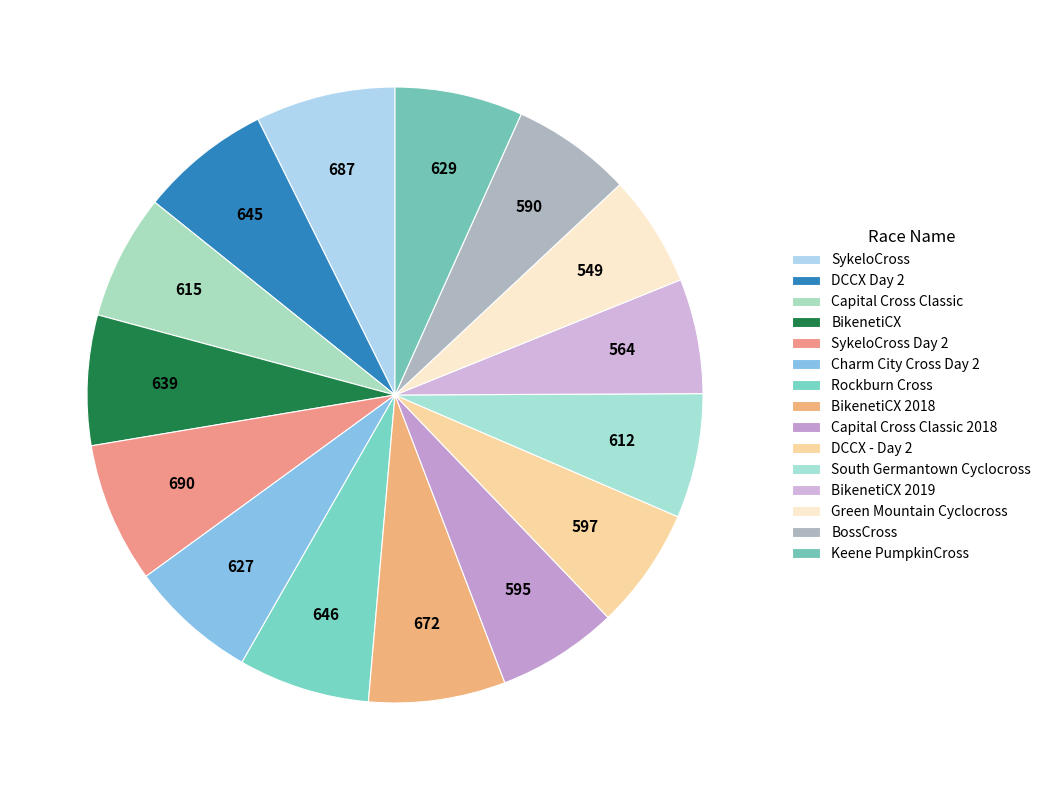

Is the sum of DCCX - Day 2 and South Germantown Cyclocross greater than half?

No